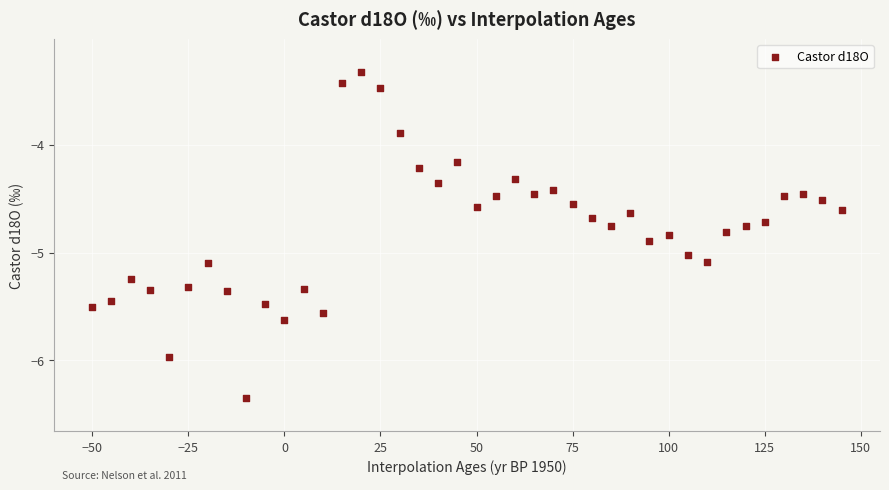

What Y value in the scatter plot is closest to -4?

-3.9